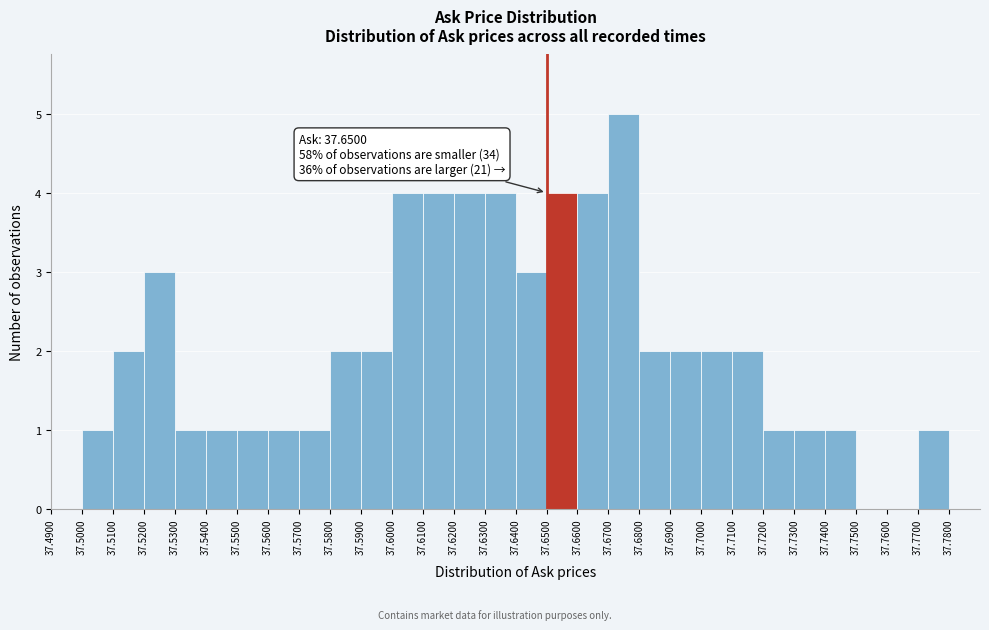

Over which range of the x-axis is the bar tallest?

37.67 to 37.68